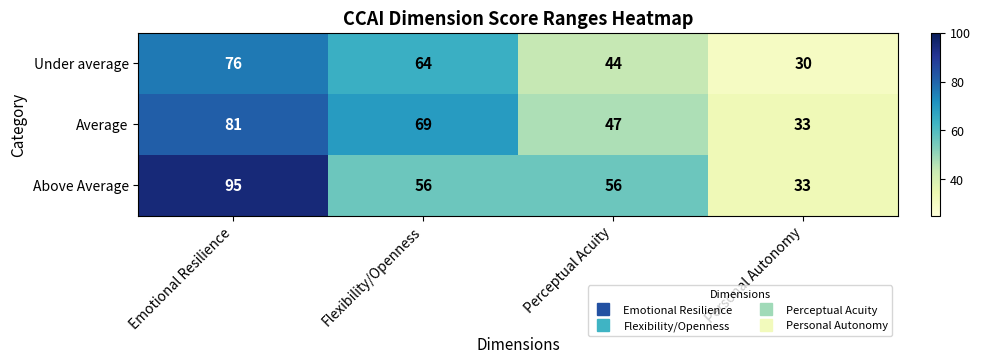

Reading right to left, transcribe all the data shown in this chart.

Under average: Personal Autonomy=30	Perceptual Acuity=44	Flexibility/Openness=64	Emotional Resilience=76
Average: Personal Autonomy=33	Perceptual Acuity=47	Flexibility/Openness=69	Emotional Resilience=81
Above Average: Personal Autonomy=33	Perceptual Acuity=56	Flexibility/Openness=56	Emotional Resilience=95